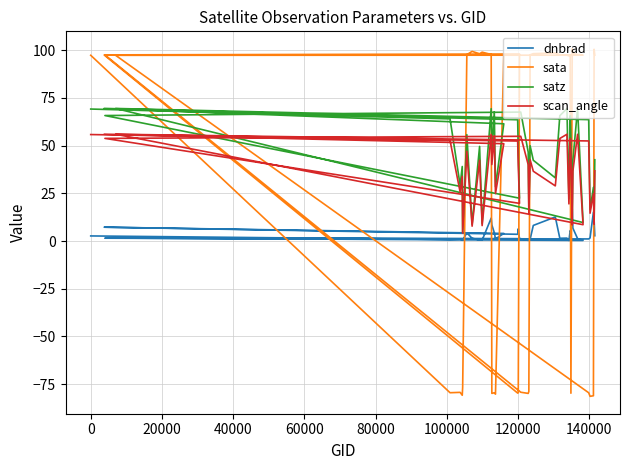

What is the average value of the sata series?

27.0